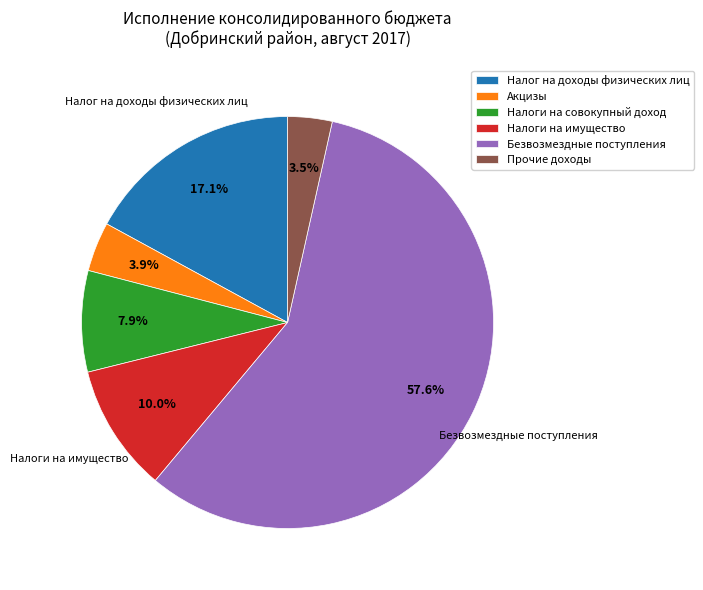

Count the number of slices in the pie.

6